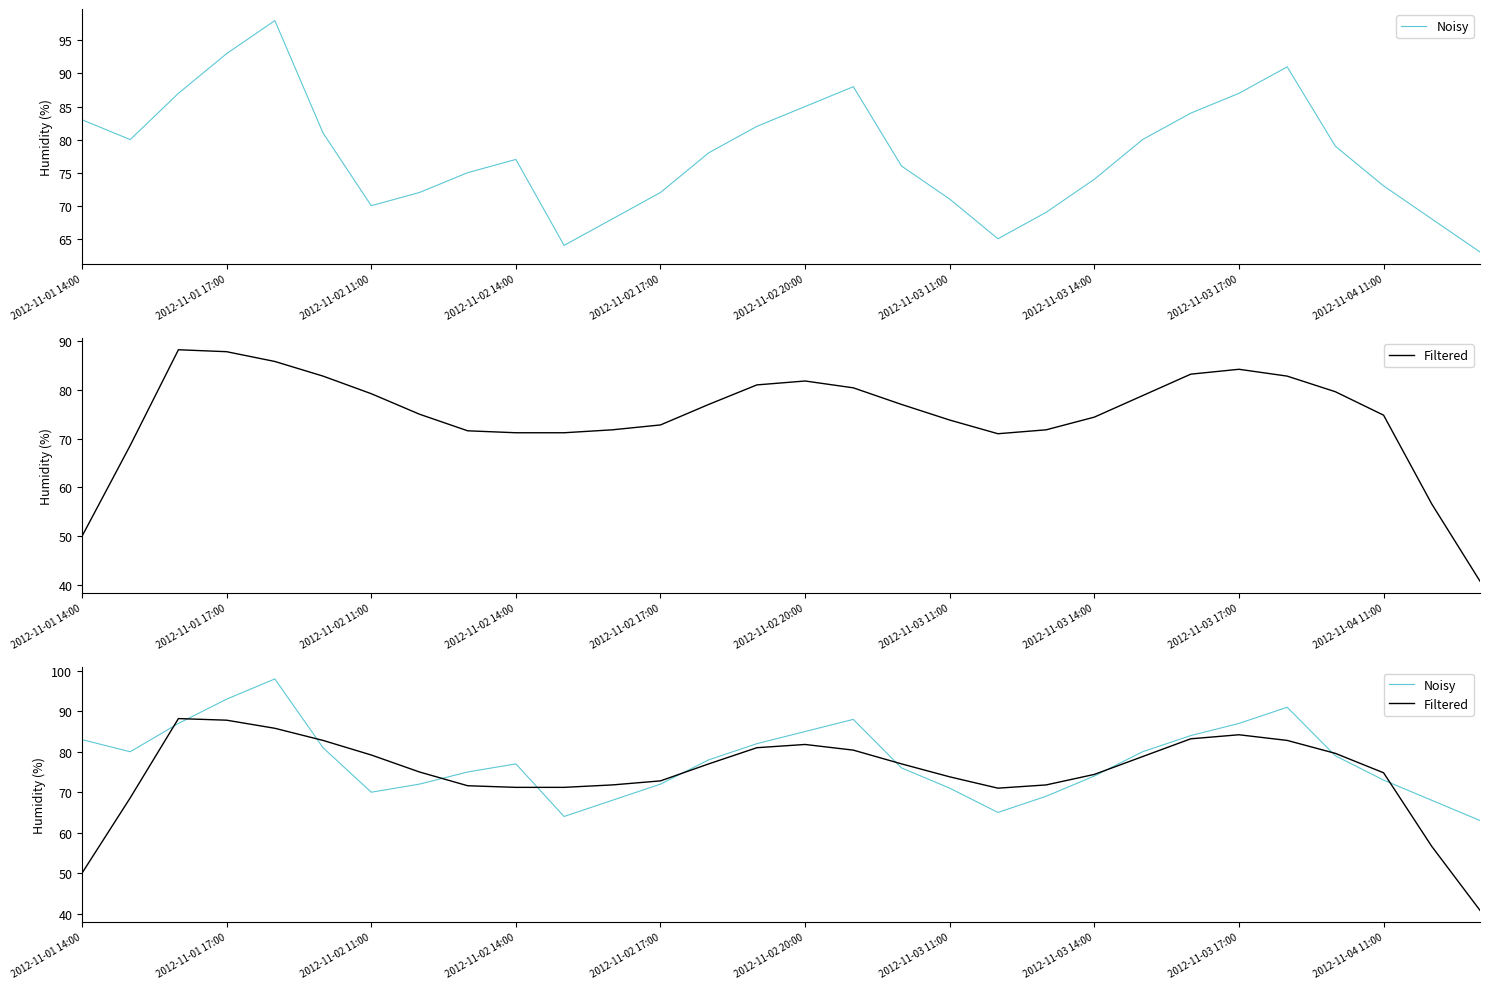

List the series in order of their peak value, highest first.

Noisy, Filtered